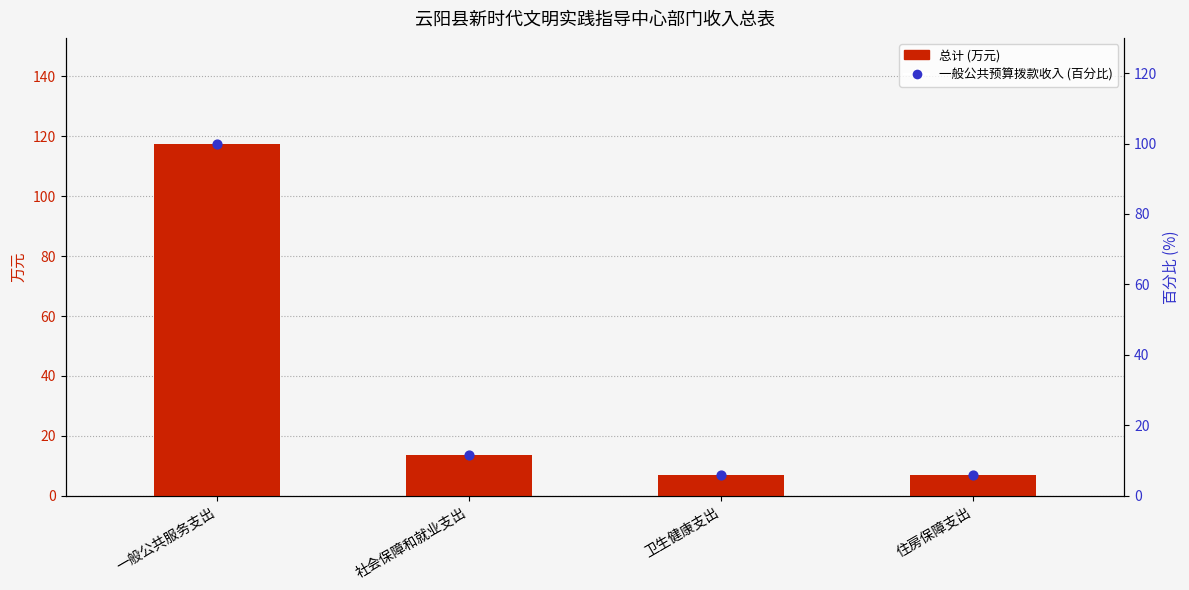

At which category is the sum across all series the highest?

一般公共服务支出